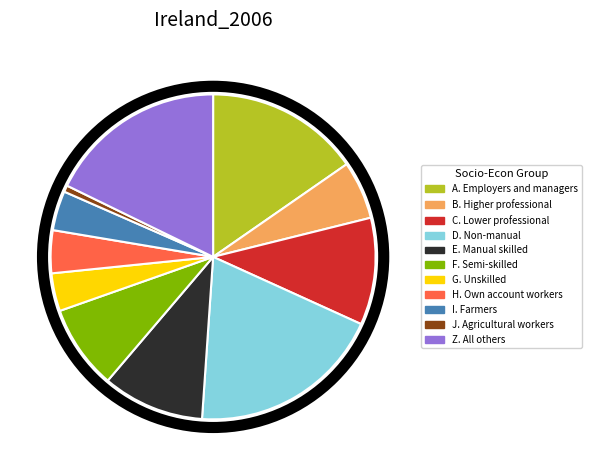

Which category has the smallest portion of the pie?

J. Agricultural workers